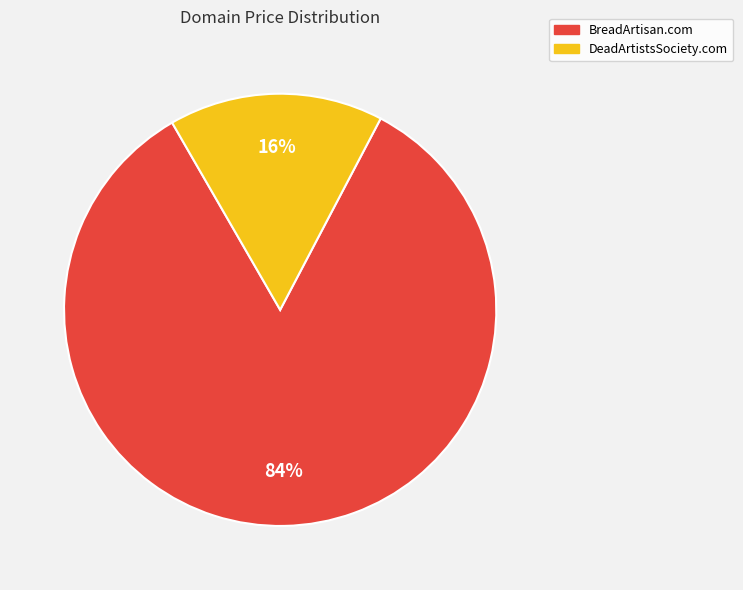

Is the sum of BreadArtisan.com and DeadArtistsSociety.com greater than half?

Yes